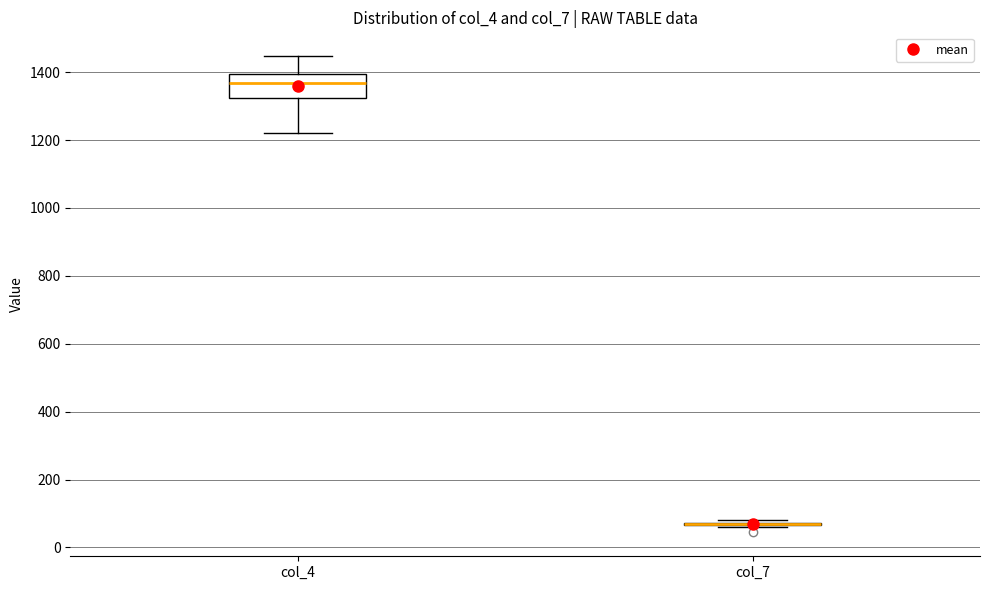

Which box is the tallest, from its lower edge to its upper edge?

col_4